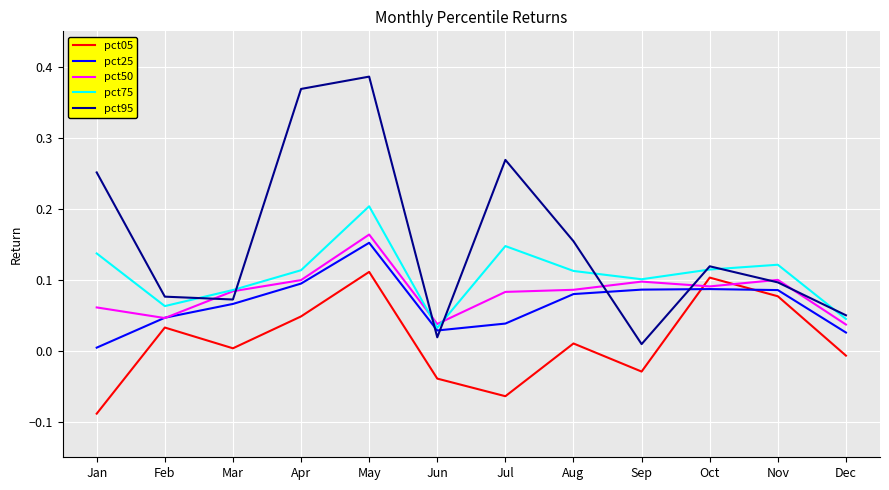

At which category is the sum across all series the highest?

May